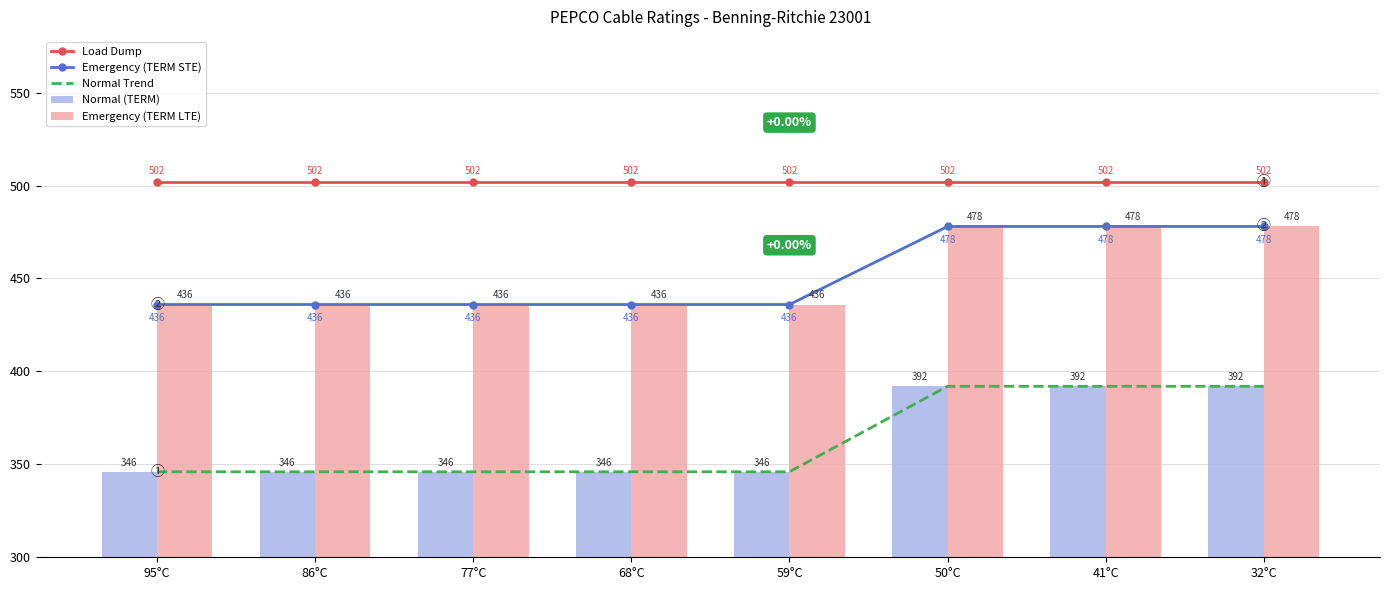

Which category has the lowest value in the Normal (TERM) series?

95°C